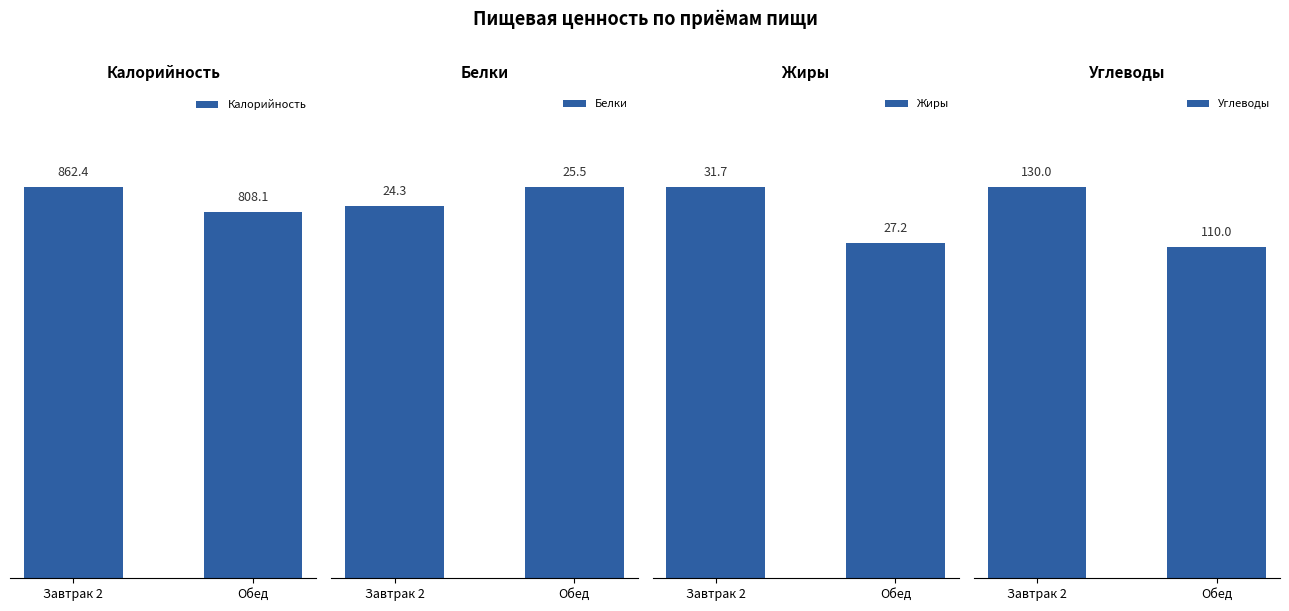

What is the difference between the Жиры values at Обед and Завтрак 2?

4.5